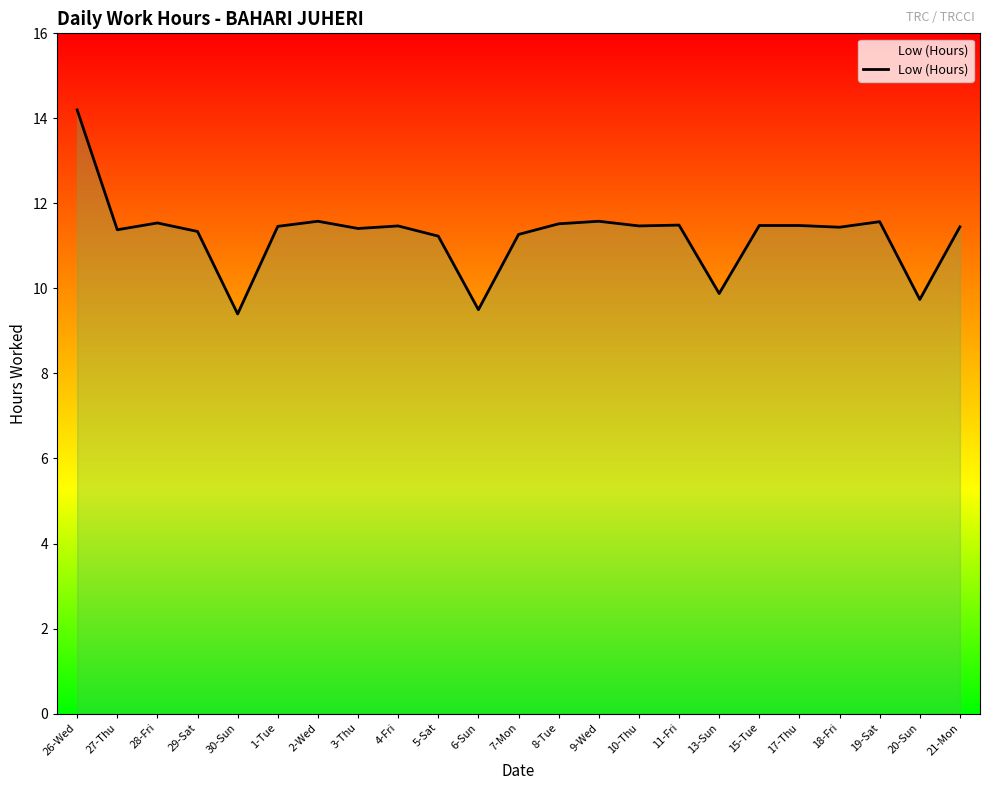

What position from the right is 20-Sun?

2